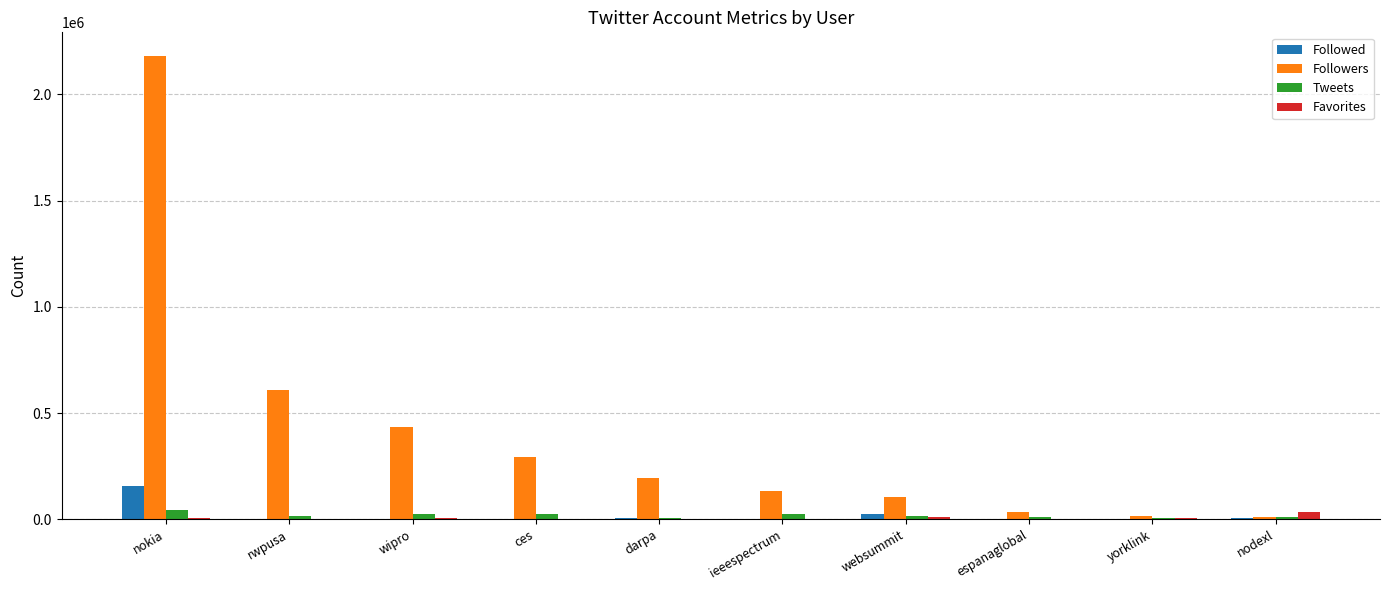

How many groups of bars are there?

10